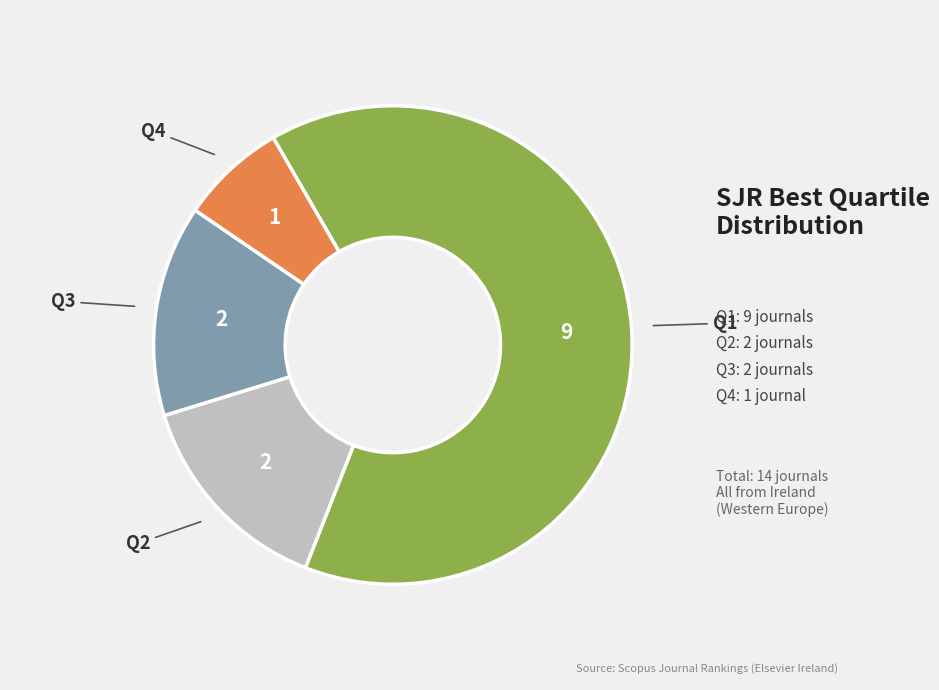

Is there a majority slice in this chart?

Yes